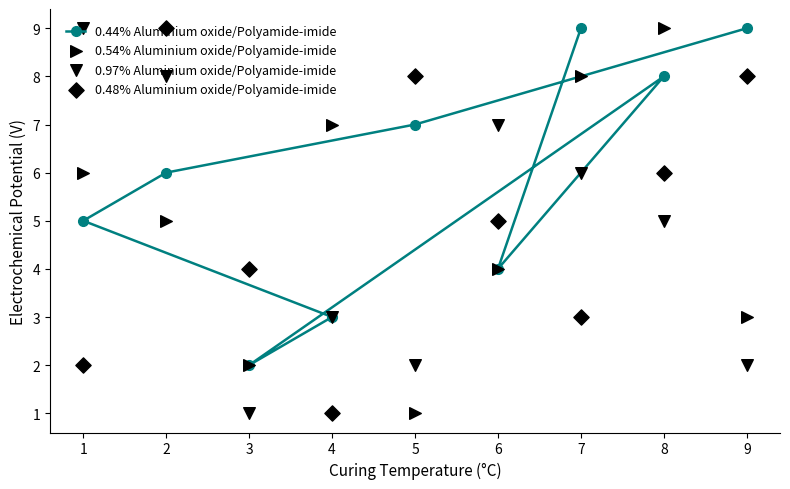

What is the total value across all series at 3?

9